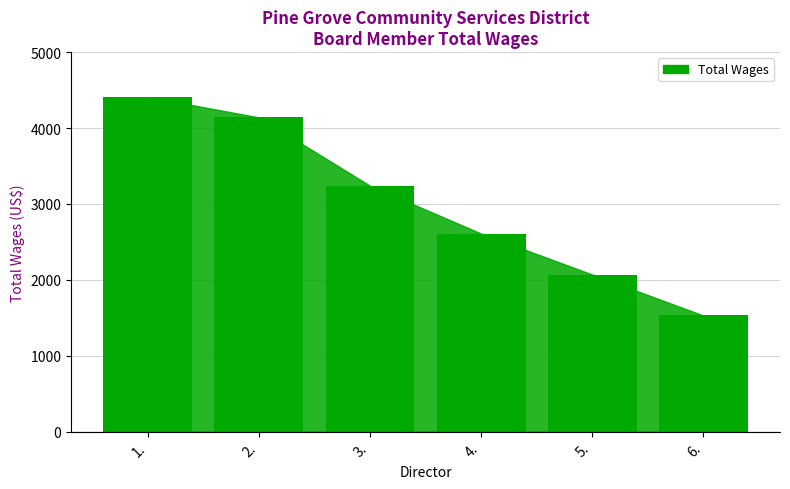

At which category does the chart reach its peak across all series?

1.